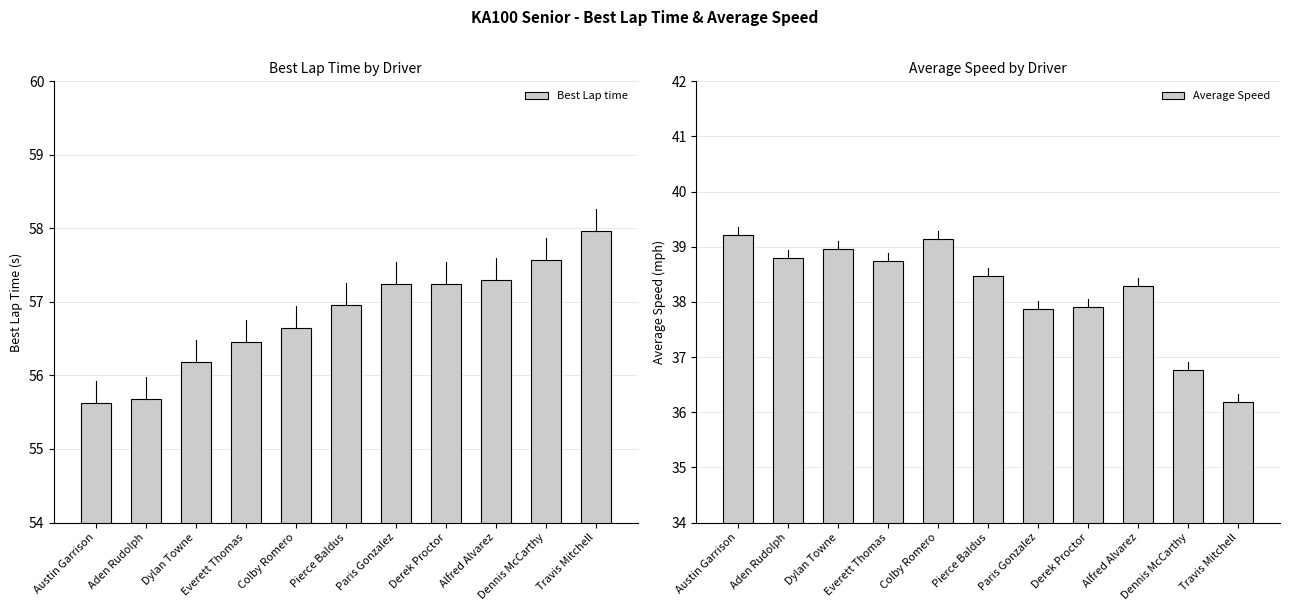

Which series has the largest total across all categories?

Best Lap time